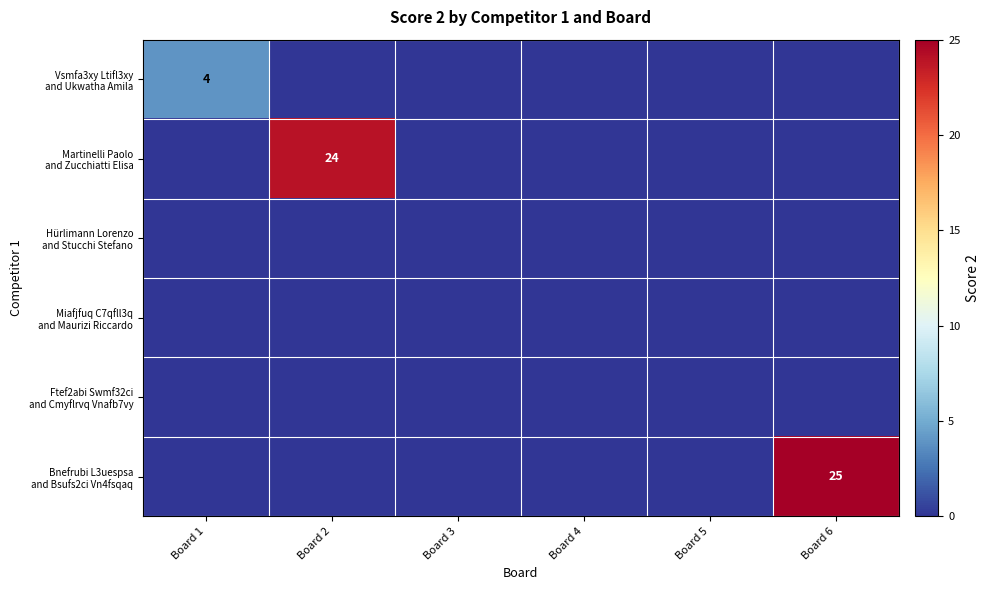

Is the value of Ftef2abi Swmf32ci and Cmyflrvq Vnafb7vy at Board 5 greater than the value of Bnefrubi L3uespsa and Bsufs2ci Vn4fsqaq at Board 5?

No